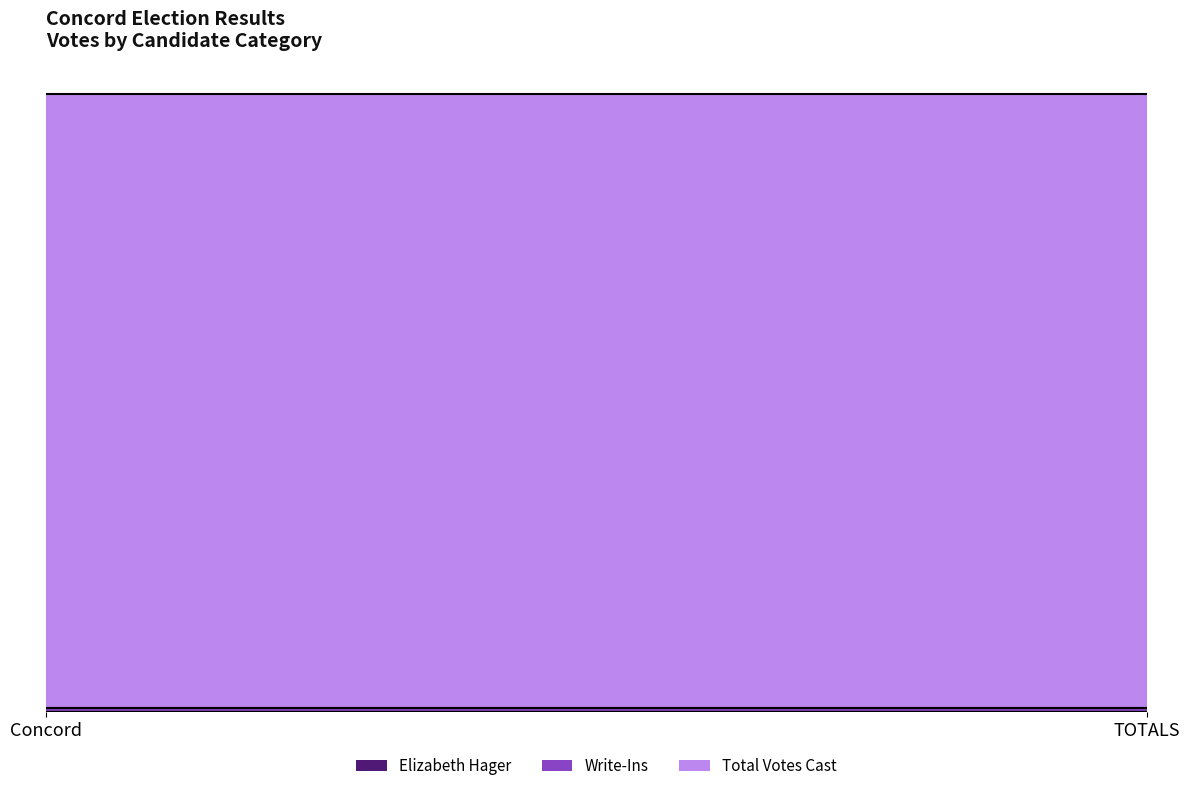

Which series has the largest range (max minus min)?

Elizabeth Hager